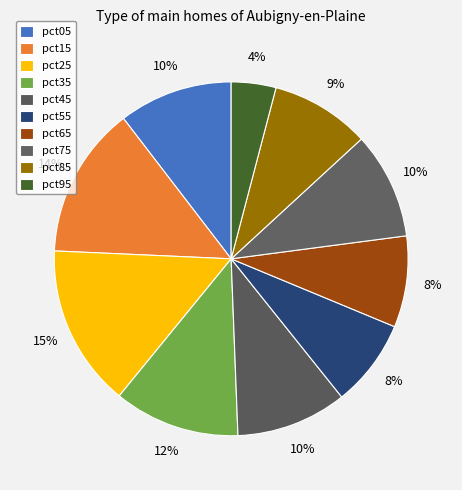

To the nearest percent, what percentage of the pie is pct35?

12%